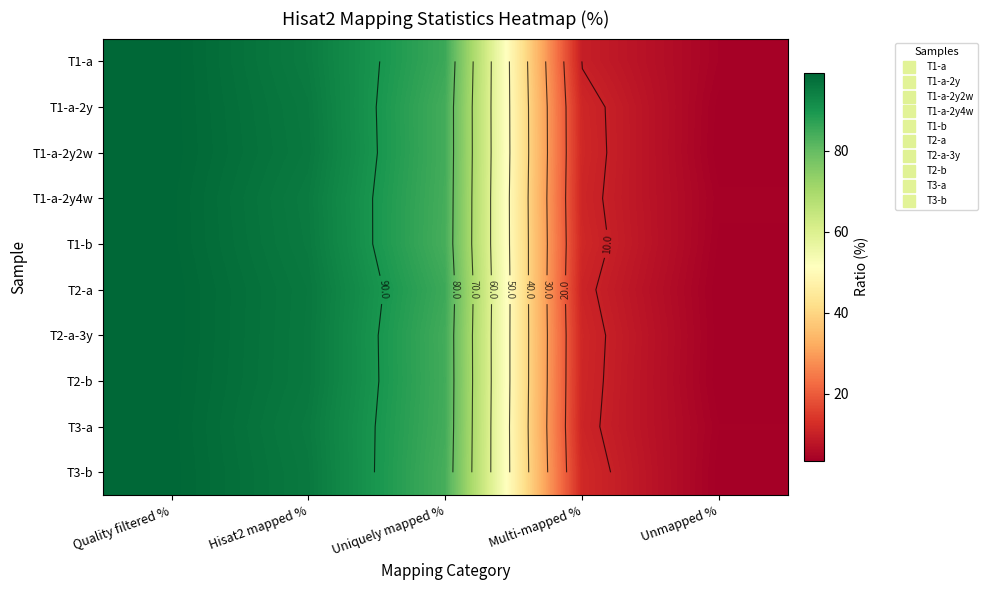

How many distinct data groups are displayed?

10